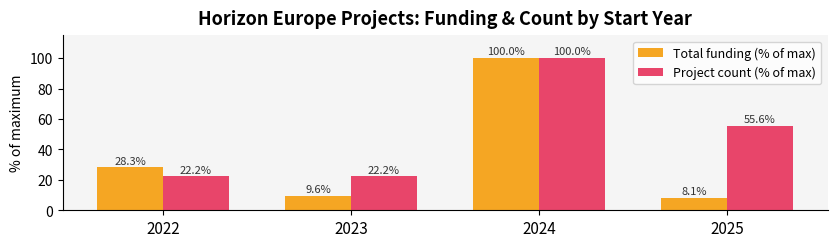

How many bars are there in each group?

2